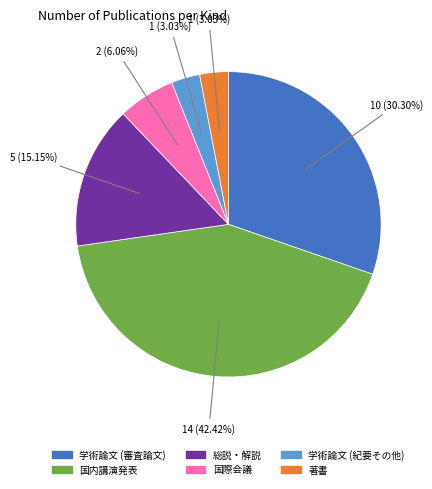

Combined, what portion of the pie is 国内講演発表 and 著書?

45.5%